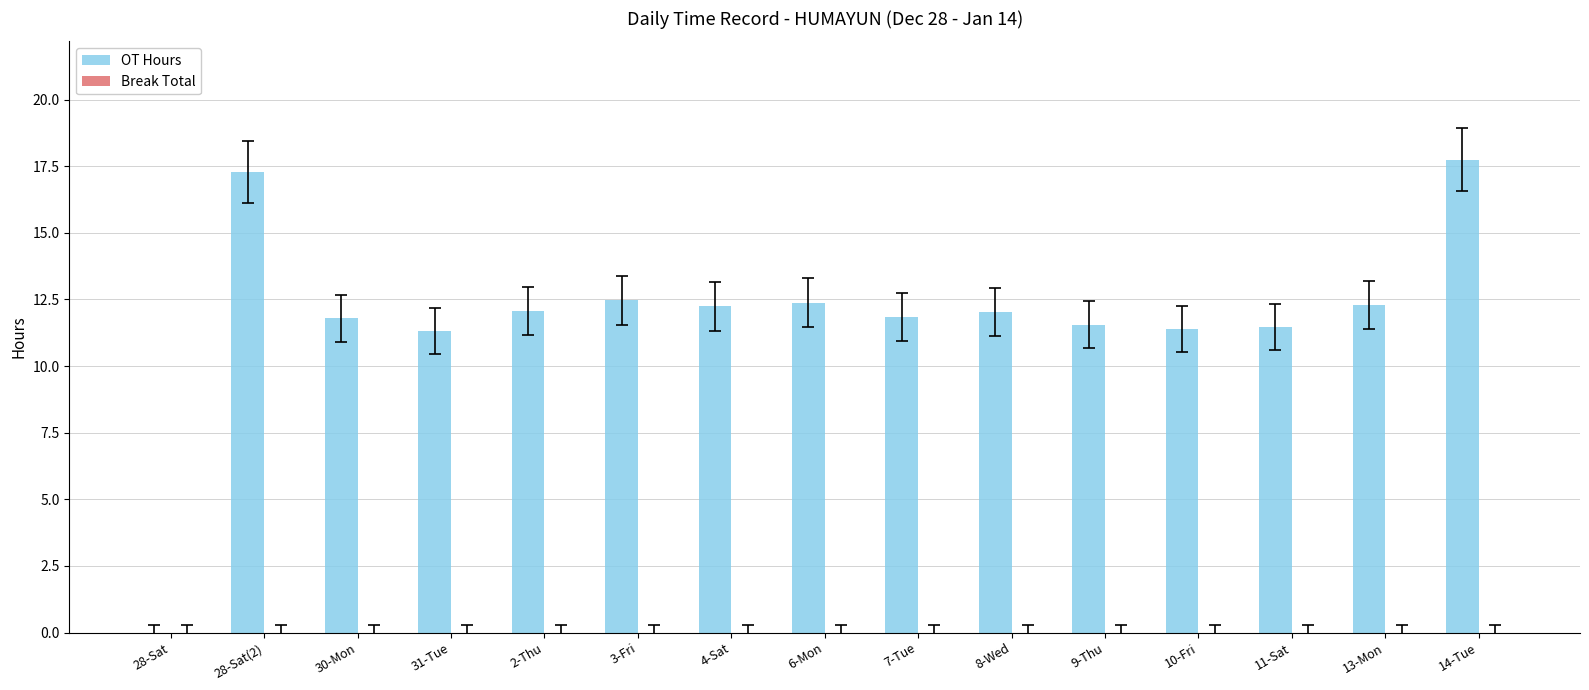

Which label corresponds to the largest value in the chart?

14-Tue